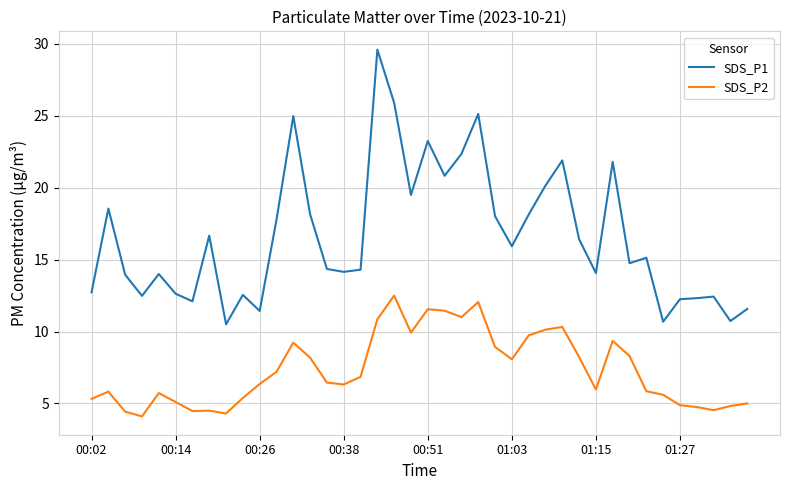

Which series has the widest spread of values?

SDS_P1